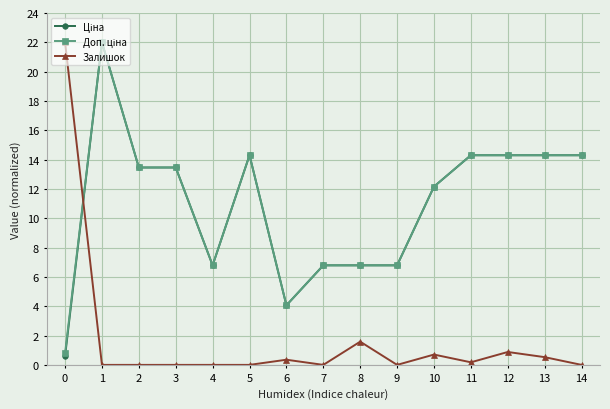

True or false: Залишок has more than 0 points higher than both neighbors.

True